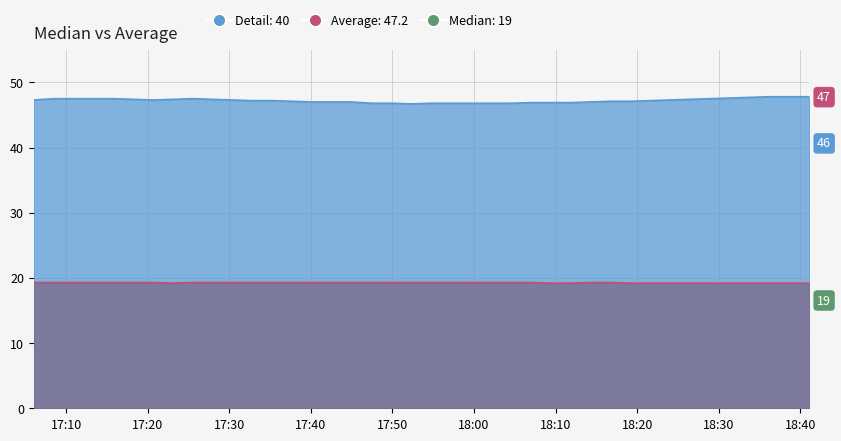

What is the label of the 6th point from the right?

2023-05-16T18:28:54